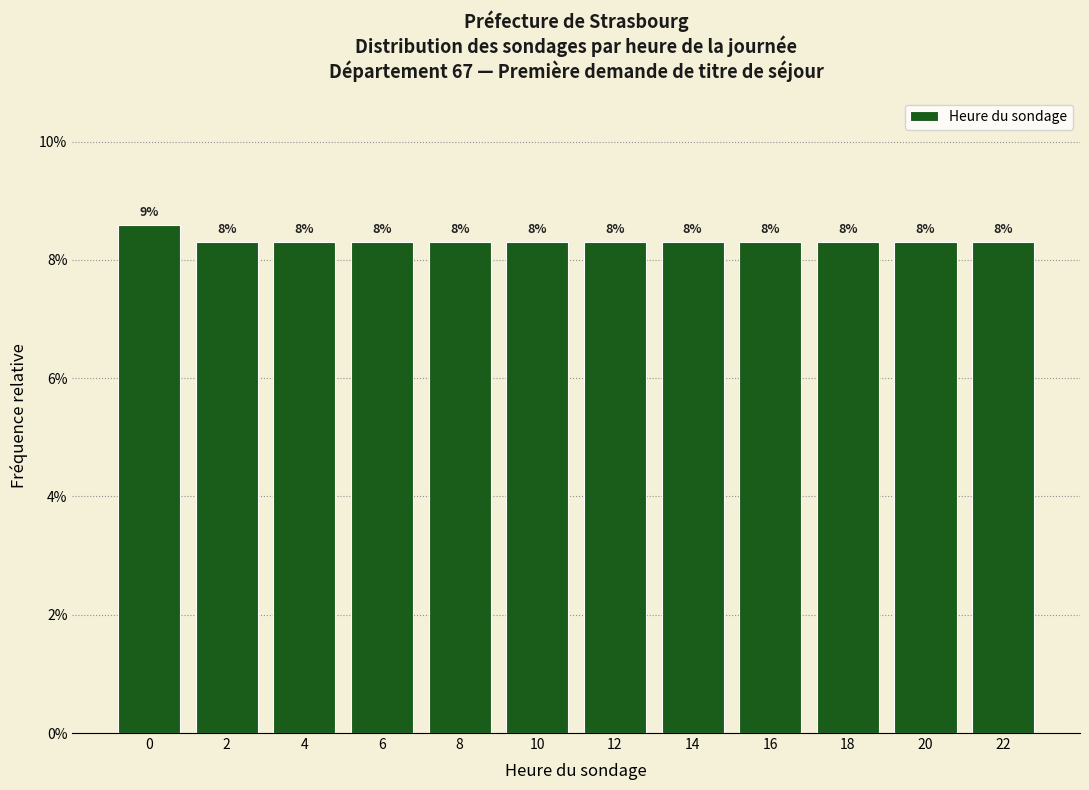

Are the bars horizontal?

No